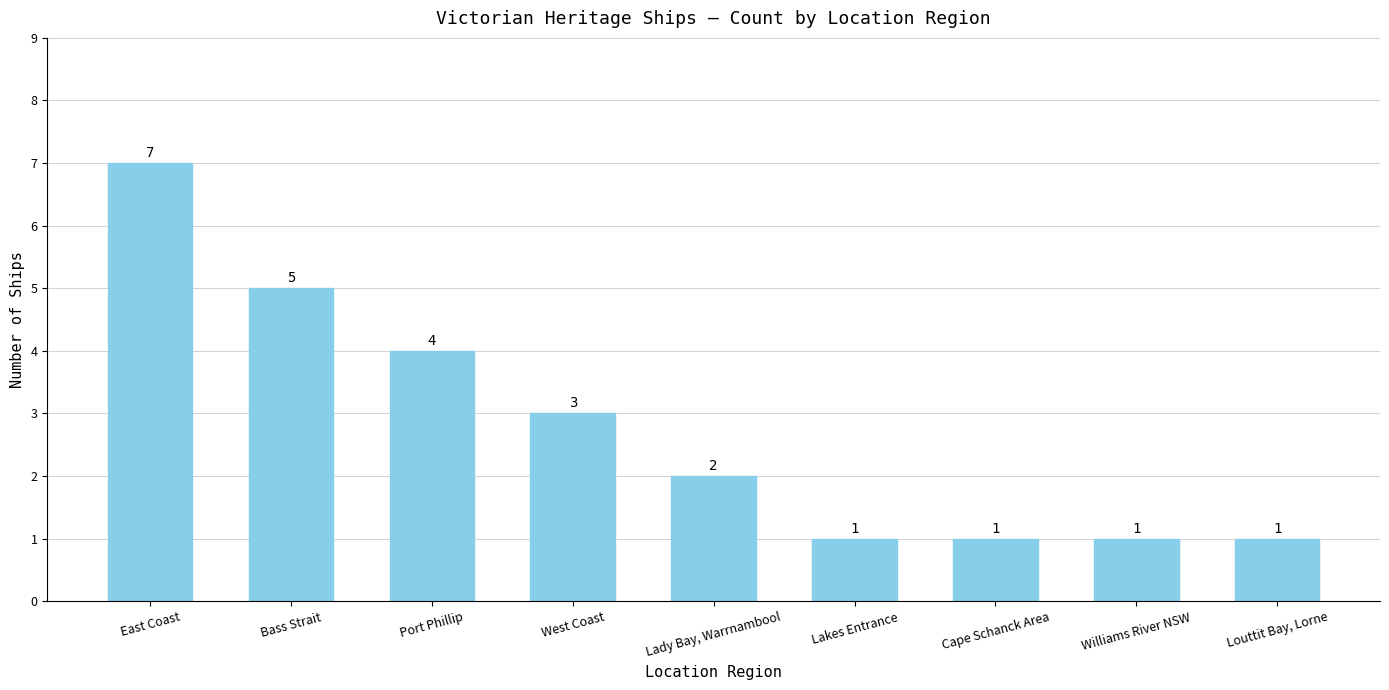

Which has a higher value, Bass Strait or Port Phillip?

Bass Strait